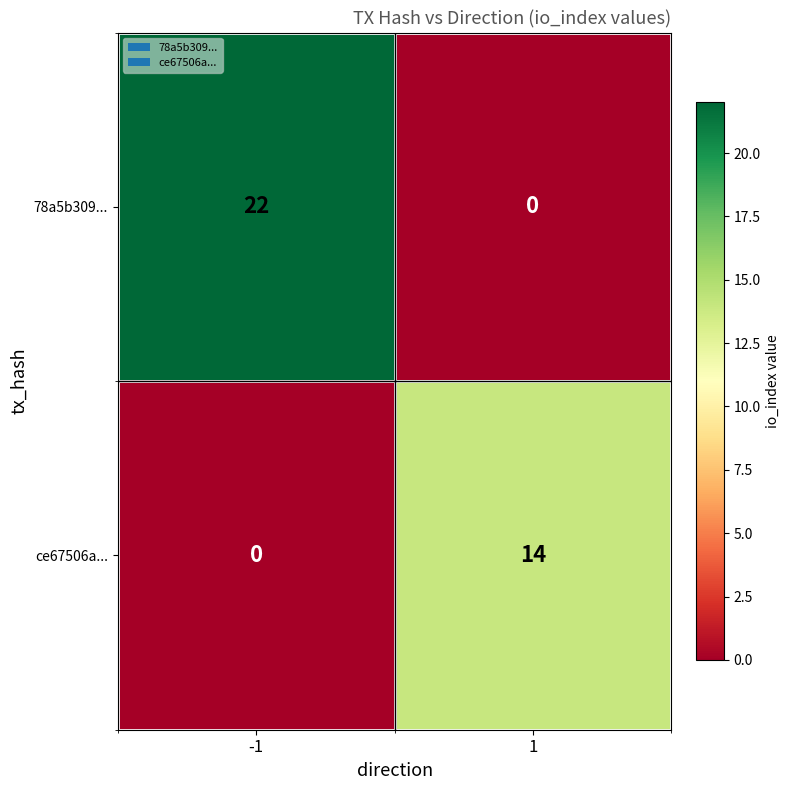

What is the maximum value shown in the chart?

22